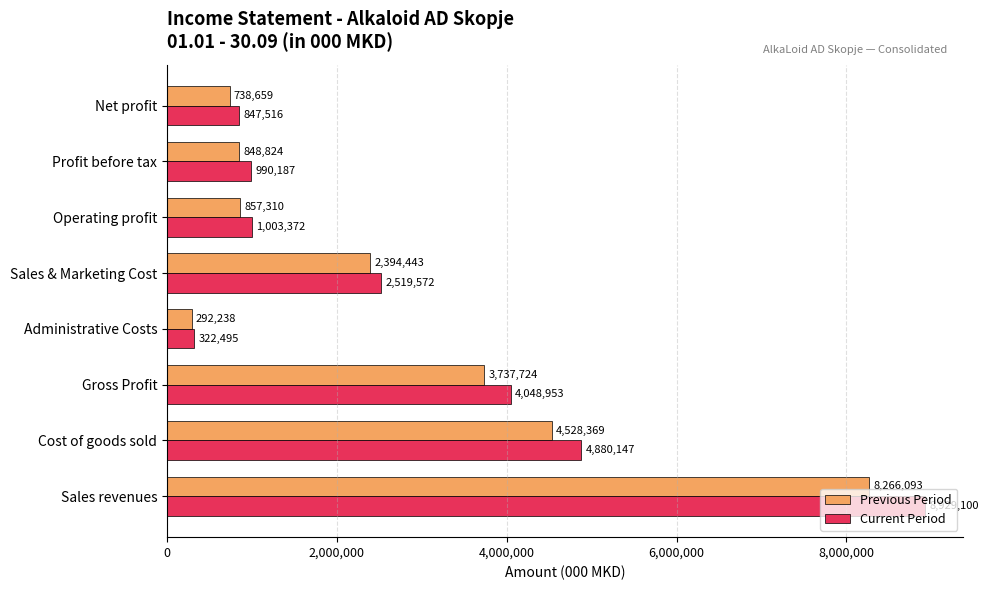

List the labels in order of Current Period value, largest first.

Sales revenues, Cost of goods sold, Gross Profit, Sales & Marketing Cost, Operating profit, Profit before tax, Net profit, Administrative Costs